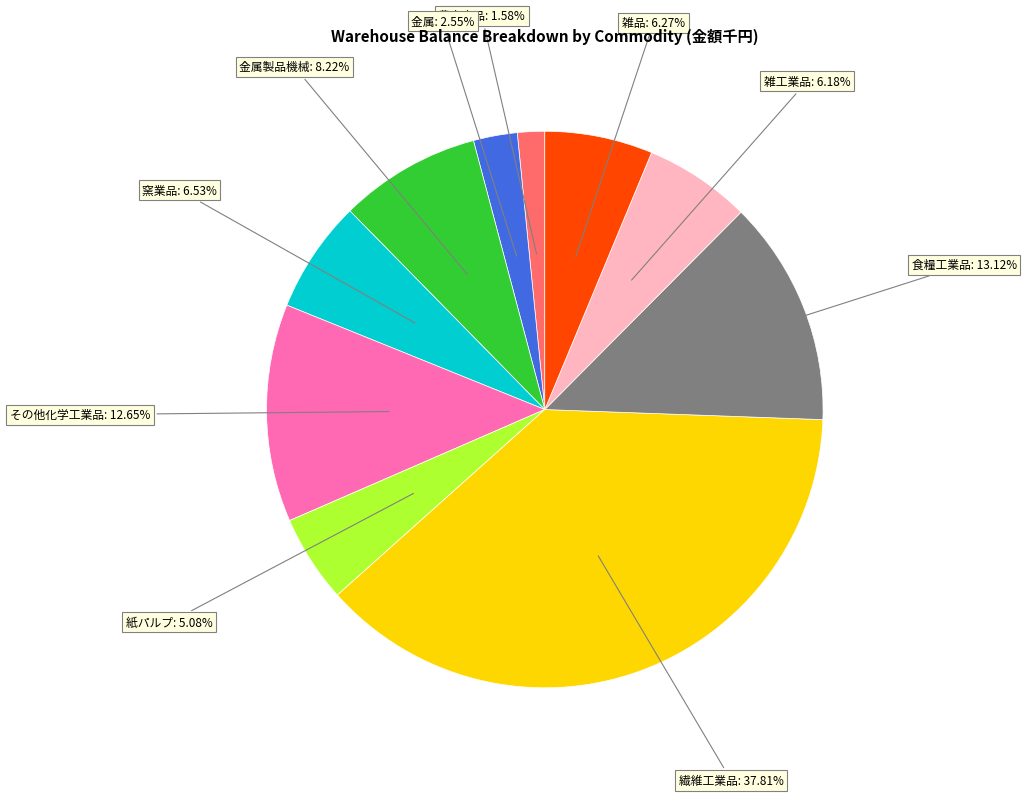

How many slices are in this pie chart?

10